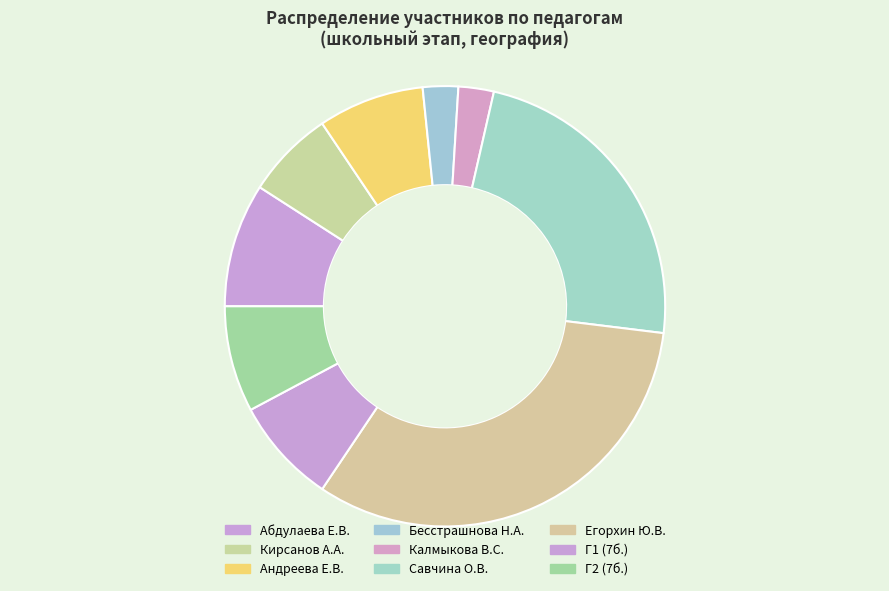

Count the number of slices in the pie.

9